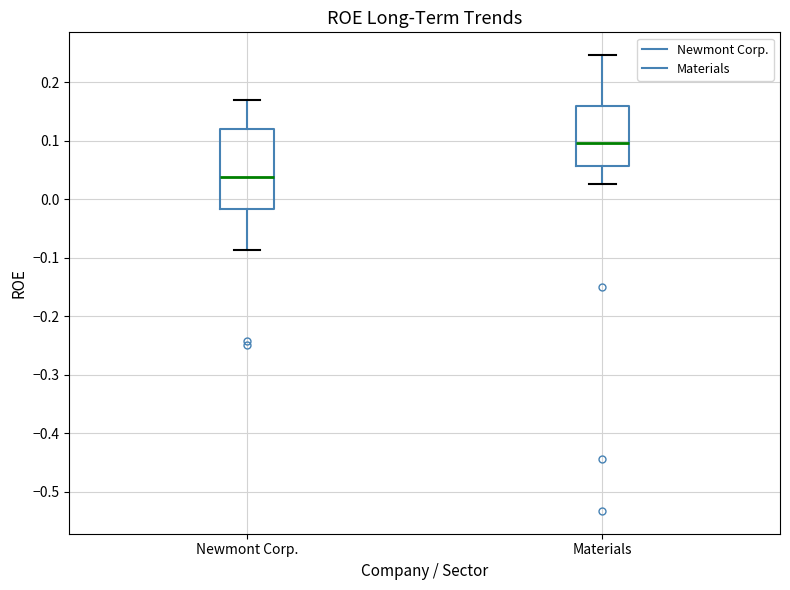

Reading left to right, read every box against the y-axis: the position of its median line, the range the box covers, and the ends of its whiskers. The values are not printed on the chart, so give them approximately, as read against the axis.

Newmont Corp.: median 0.04, box -0.02 to 0.12, whiskers -0.09 to 0.17
Materials: median 0.10, box 0.06 to 0.16, whiskers 0.03 to 0.25